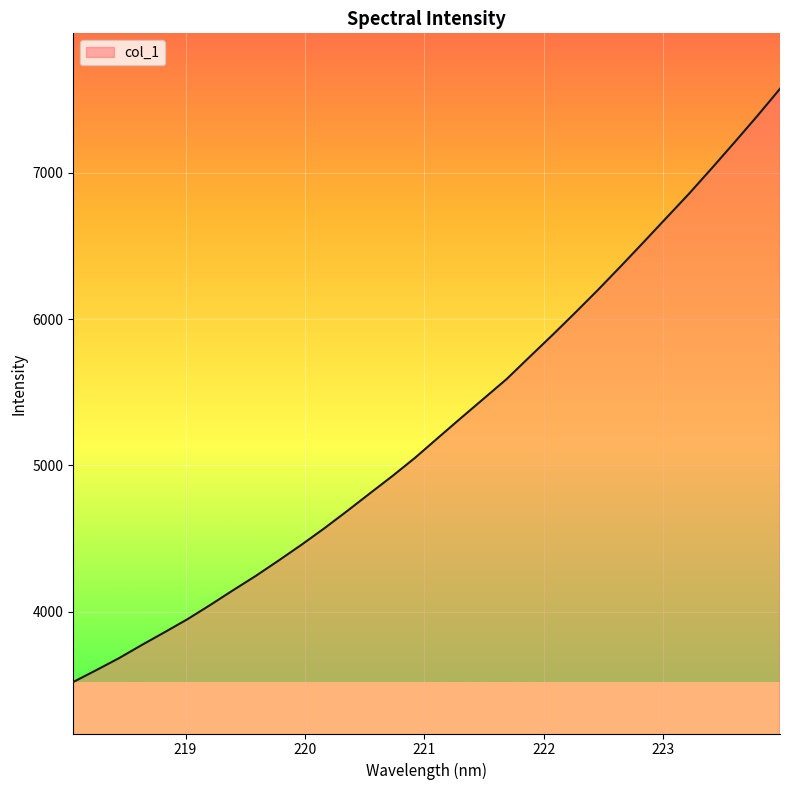

What is the minimum value shown in the chart?

3520.4